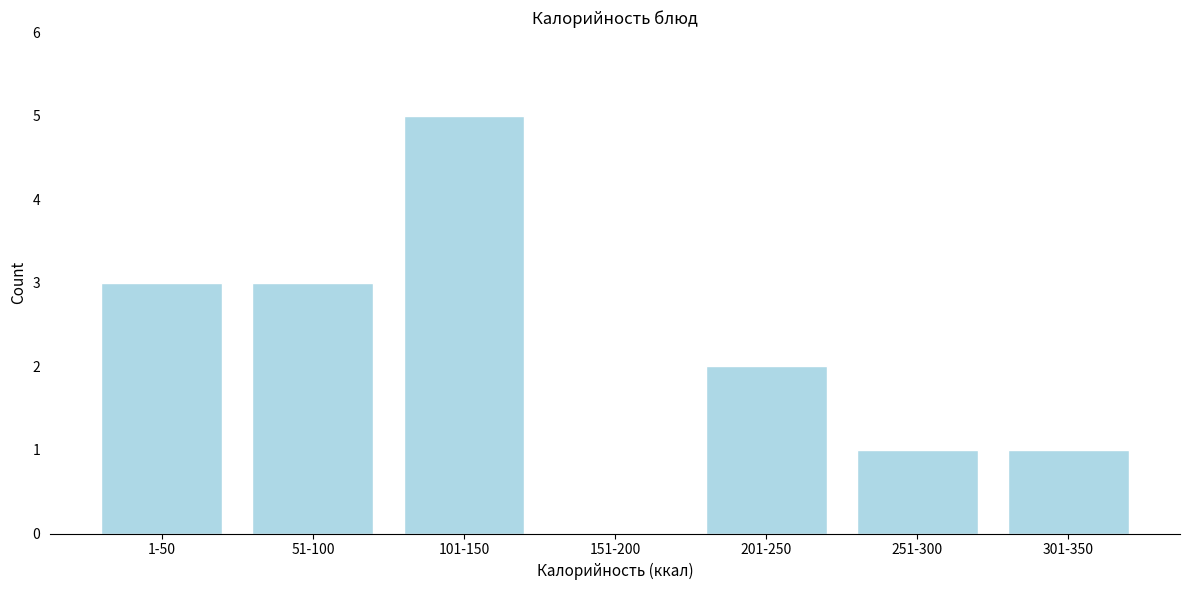

Reading right to left, extract all data points from this chart.

301-350=1	251-300=1	201-250=2	151-200=0	101-150=5	51-100=3	1-50=3